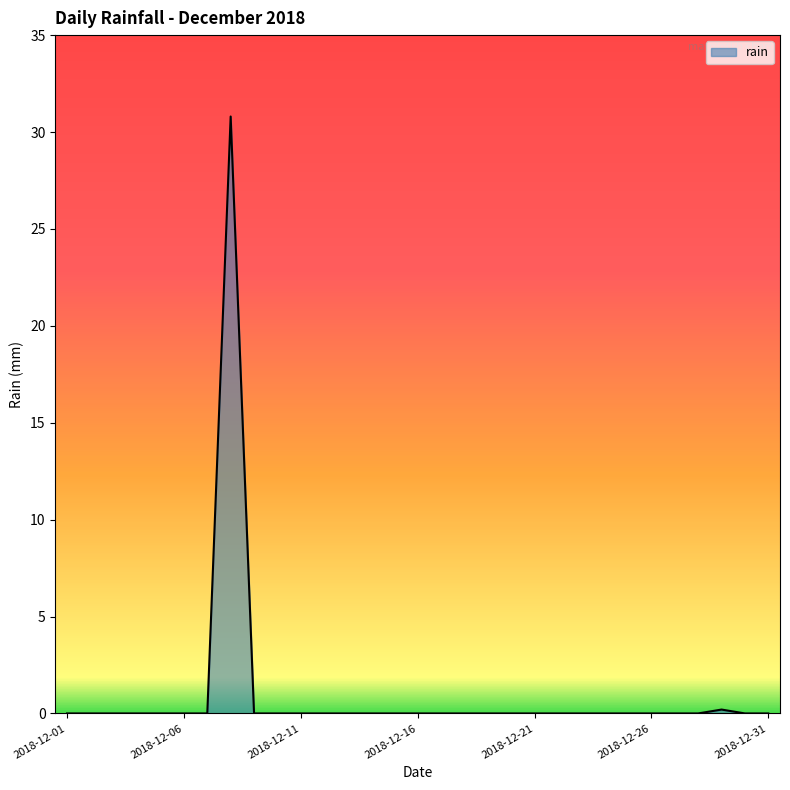

What is the sum of all values?

31.0